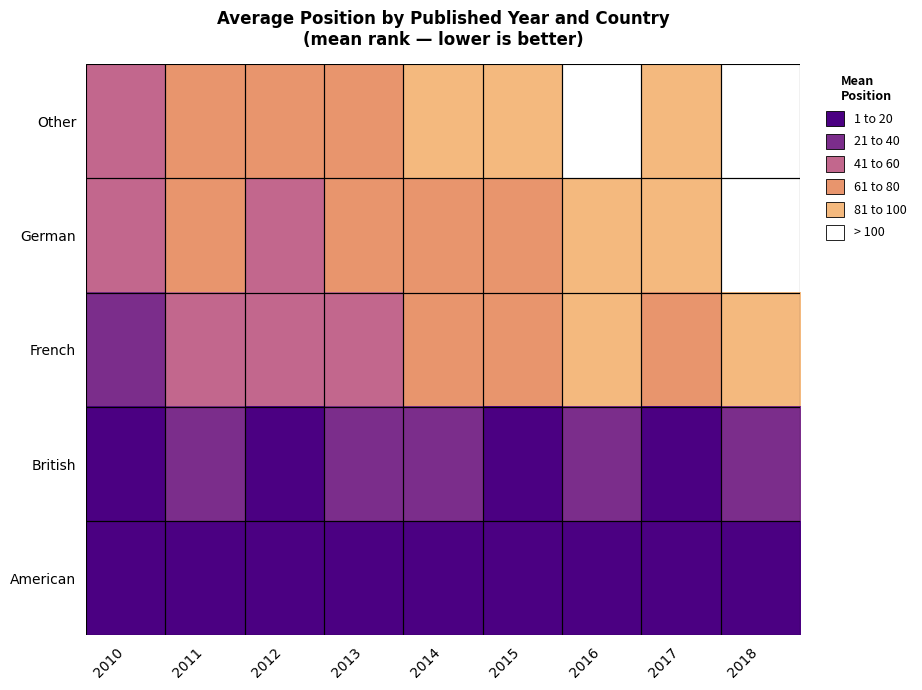

Which category has the highest value across all series?

2018